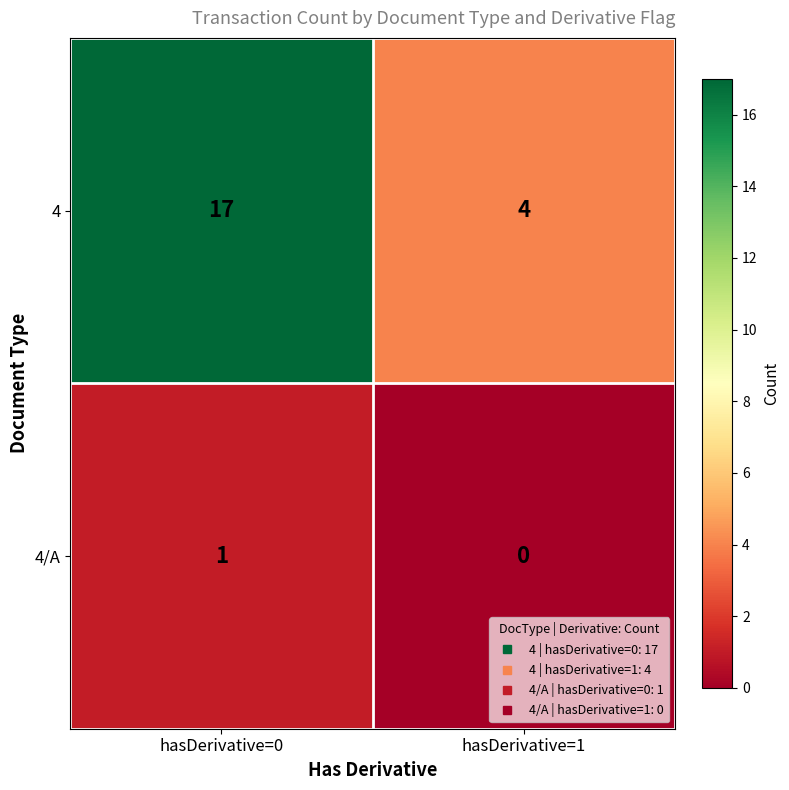

What is the spread (max minus min) of values at hasDerivative=0?

16